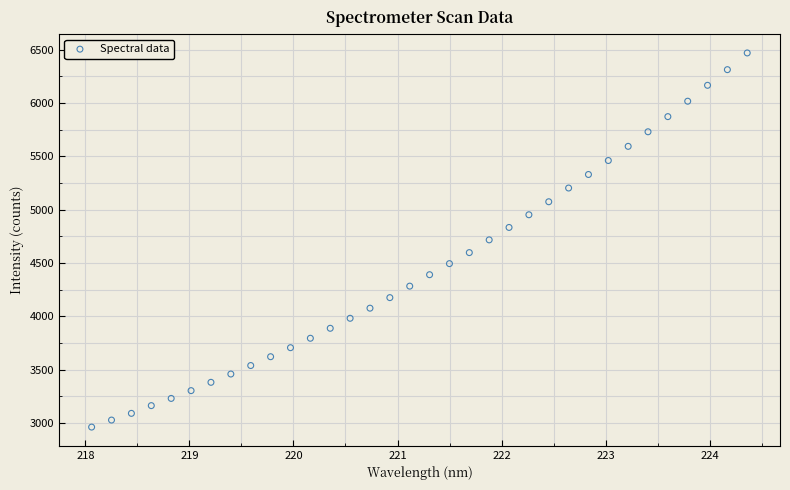

What is the range of Y values (max minus min)?

3507.6